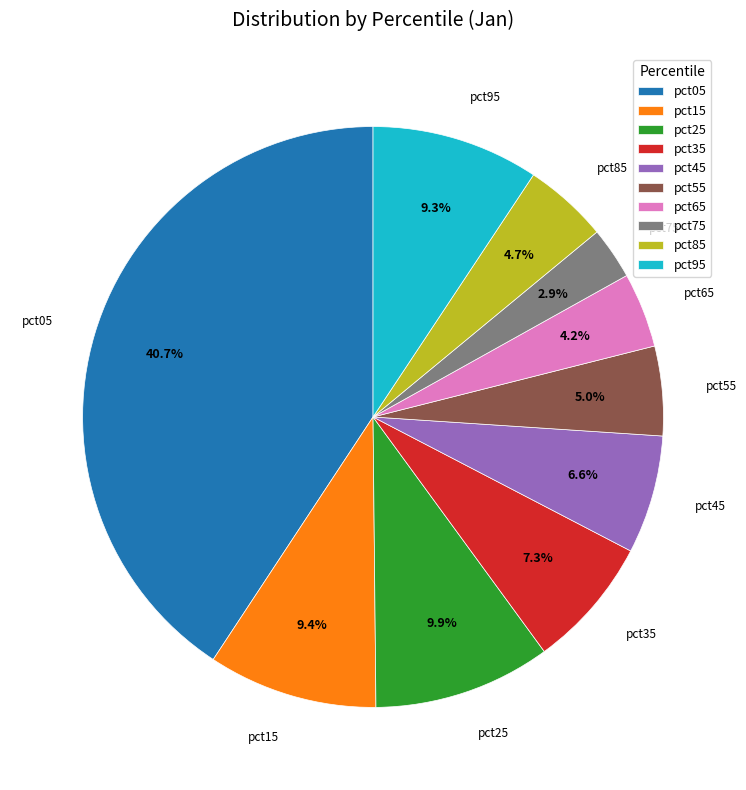

To the nearest percent, what percentage of the pie is pct55?

5%